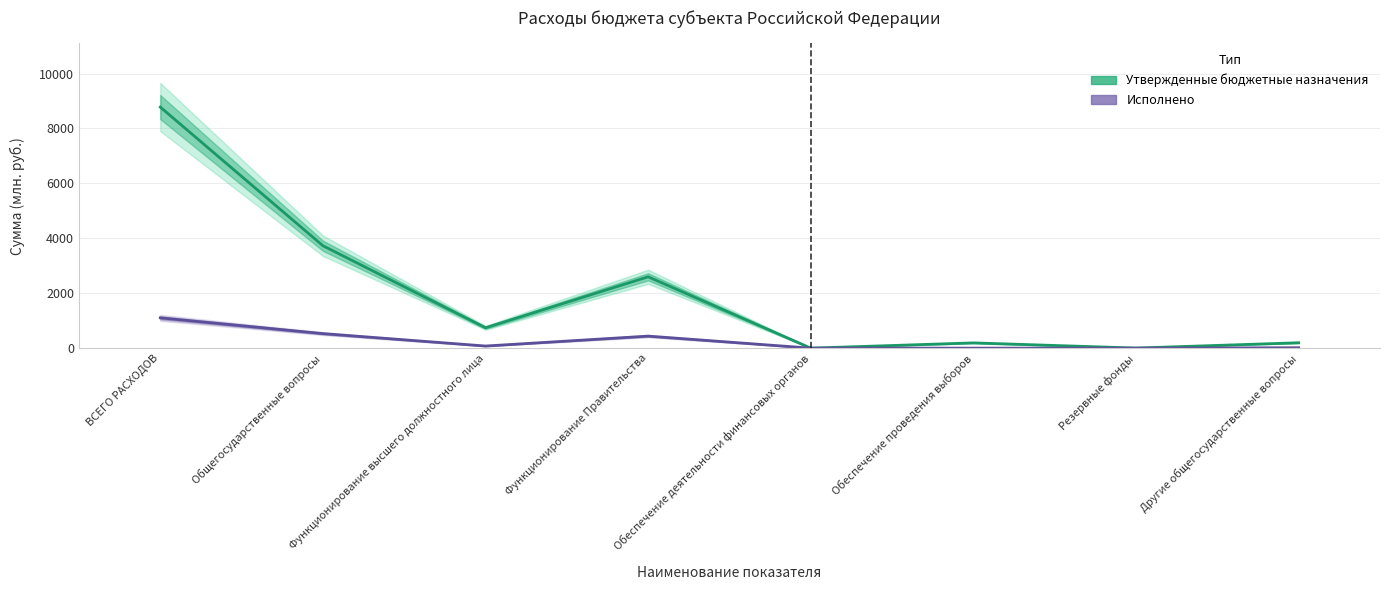

How many interior local valleys does the Утвержденные бюджетные назначения series have?

3